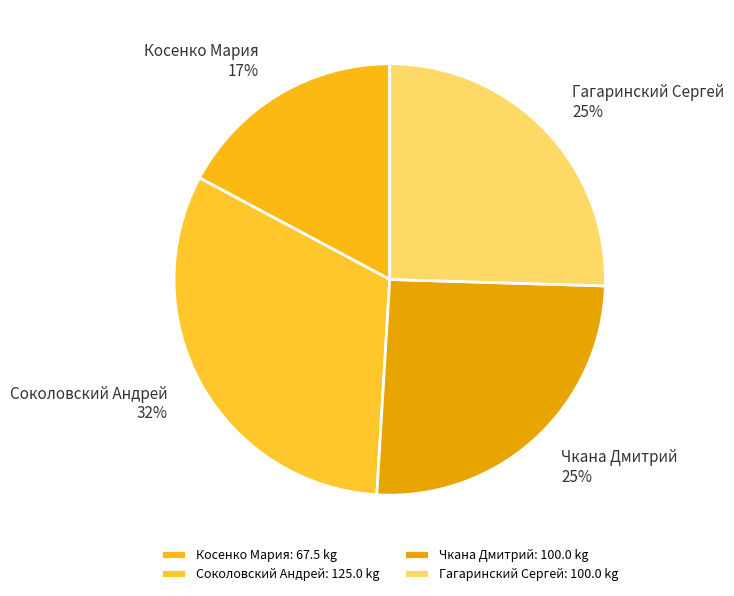

Is Косенко Мария the majority of the pie?

No